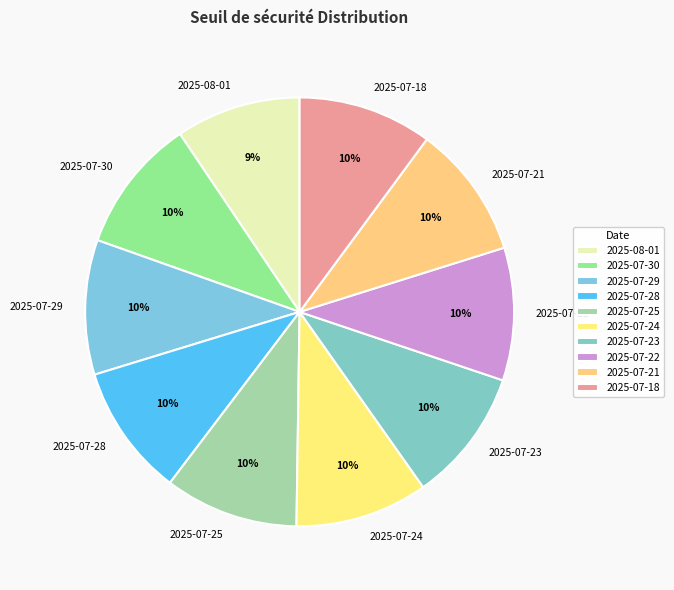

How many segments does this pie chart have?

10